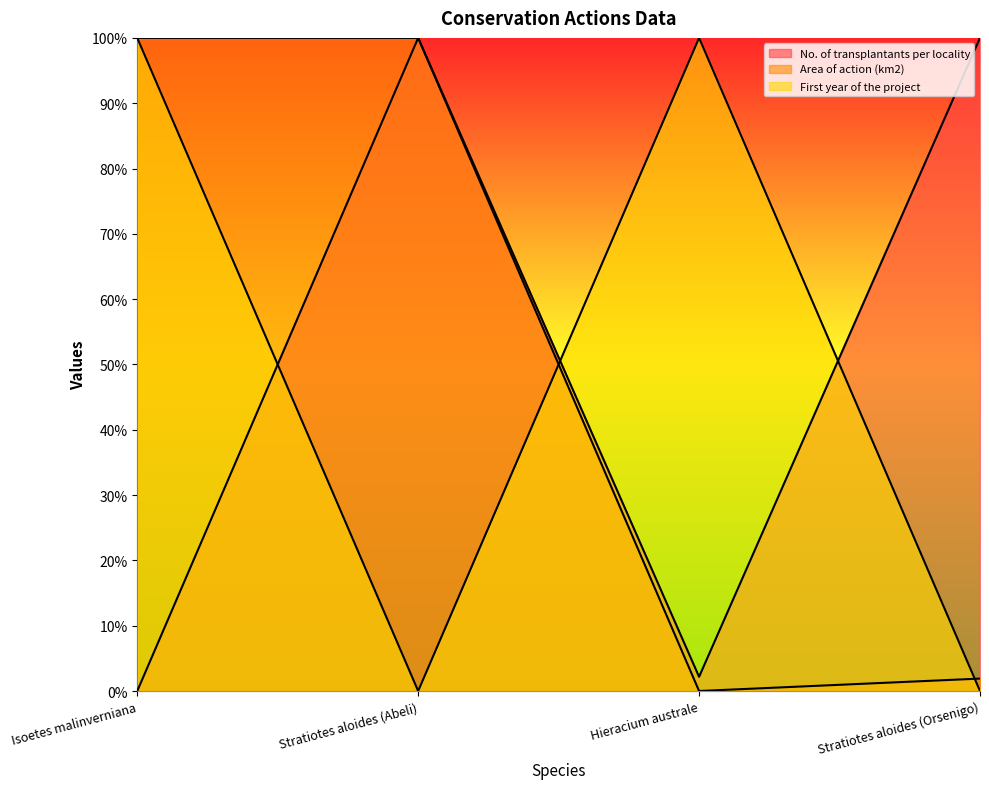

Between which two adjacent categories do First year of the project and No. of transplantants per locality first intersect?

Isoetes malinverniana and Stratiotes aloides (Abeli)